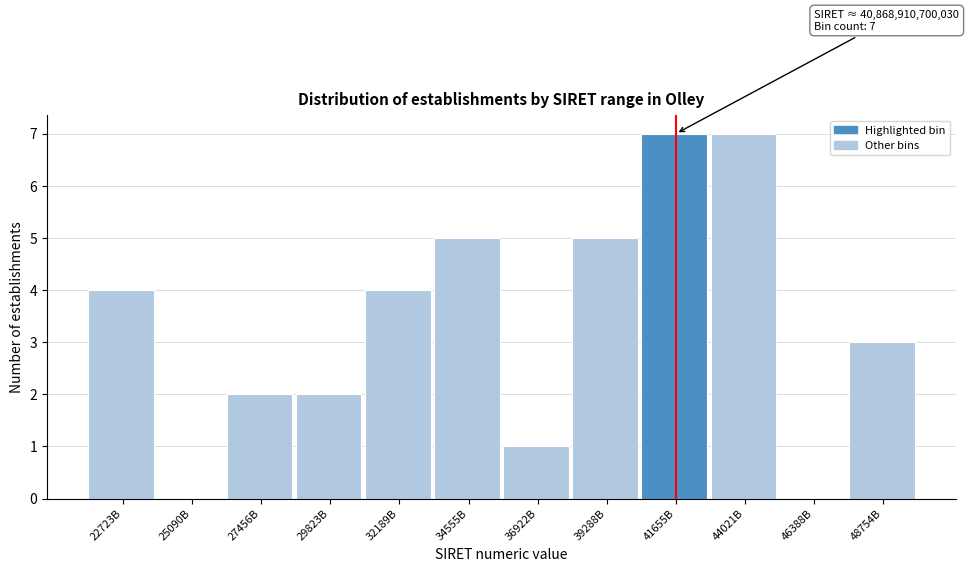

Reading right to left, transcribe all the data shown in this chart.

48754B=3	46388B=0	44021B=7	41655B=7	39288B=5	36922B=1	34555B=5	32189B=4	29823B=2	27456B=2	25090B=0	22723B=4